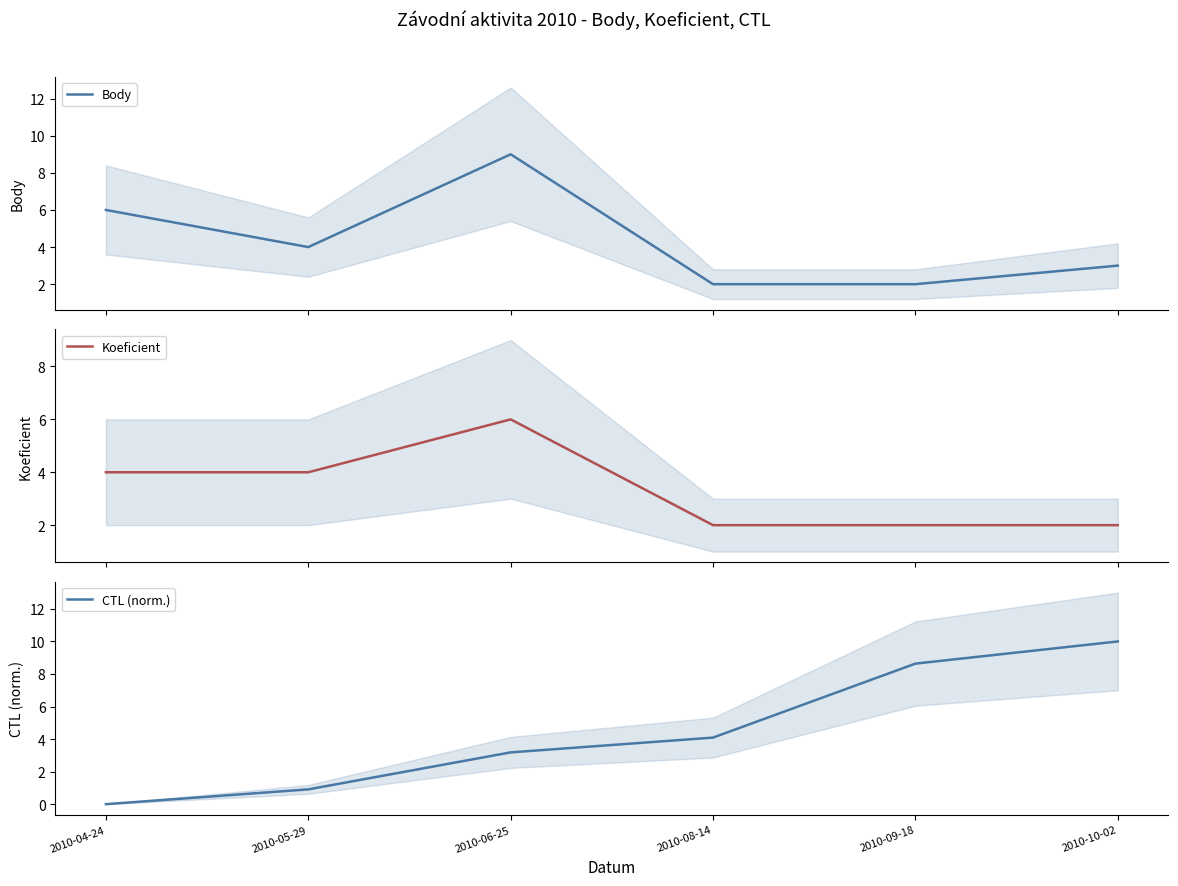

How many categories are shown in the chart?

6